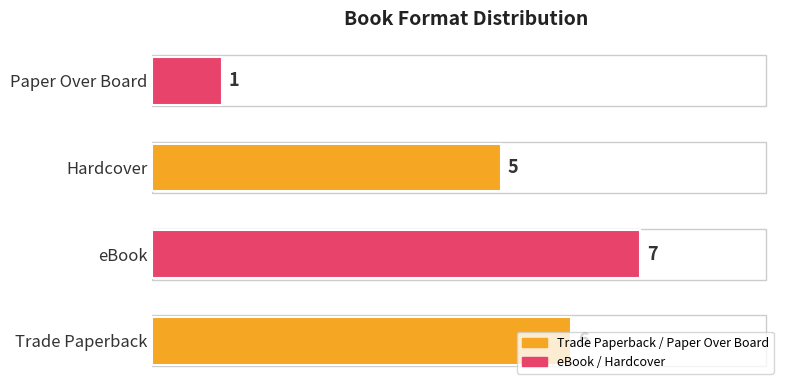

List the labels in order of value, smallest first.

Paper Over Board, Hardcover, Trade Paperback, eBook